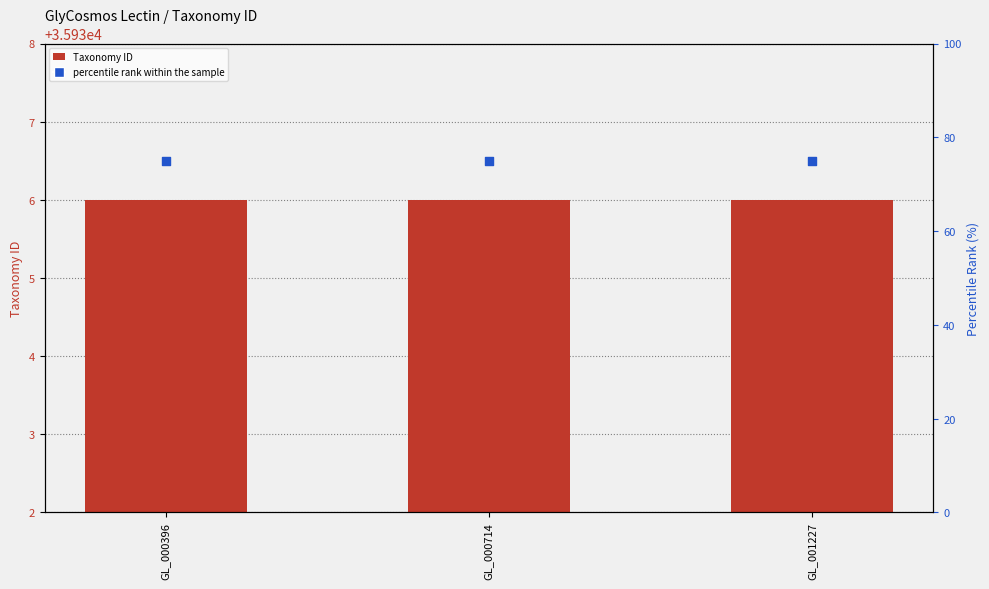

Which series has the largest Y range (max minus min)?

Taxonomy ID